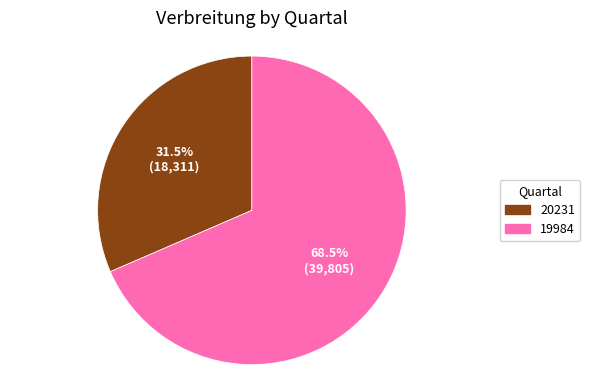

Which category has the biggest portion of the pie?

19984